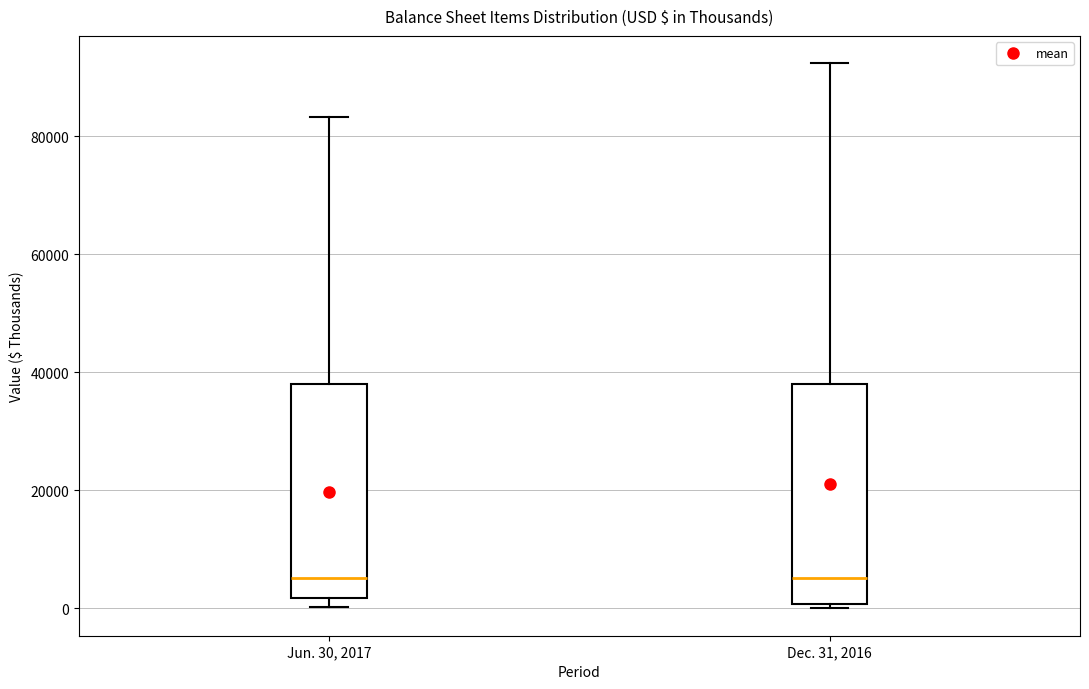

Reading left to right, read every box against the y-axis: the position of its median line, the range the box covers, and the ends of its whiskers. The values are not printed on the chart, so give them approximately, as read against the axis.

Jun. 30, 2017: median 6000, box 2000 to 38000, whiskers 0 to 84000
Dec. 31, 2016: median 6000, box 0 to 38000, whiskers 0 (just below the box's lower edge) to 92000